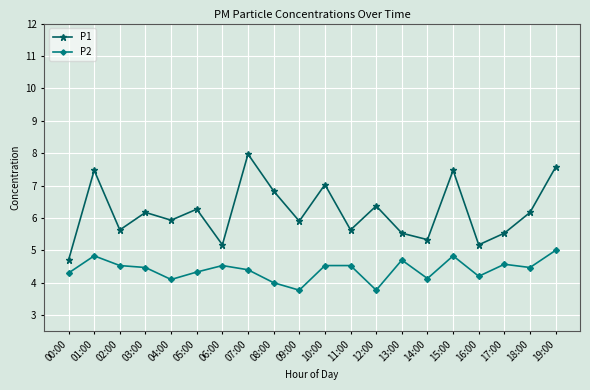

How many lines are shown in the chart?

2